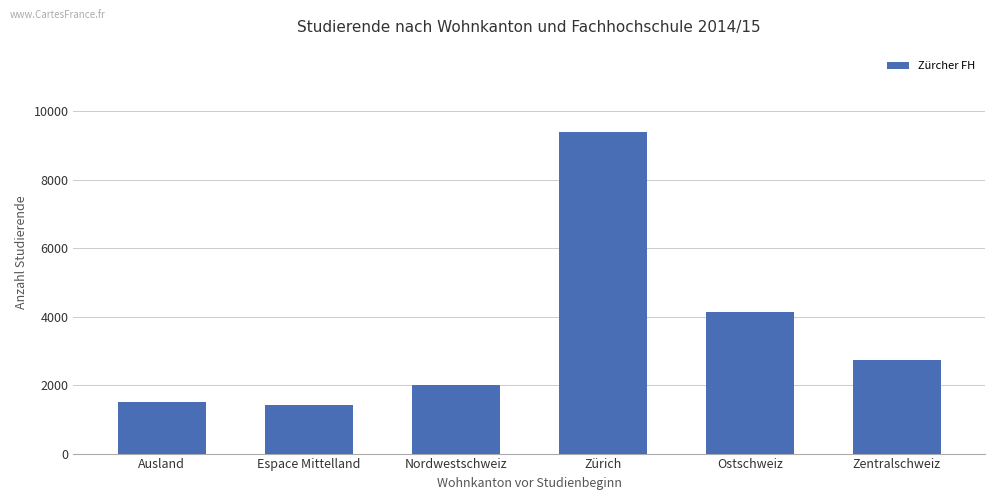

Is it true that the value at Ausland is 1497?

True